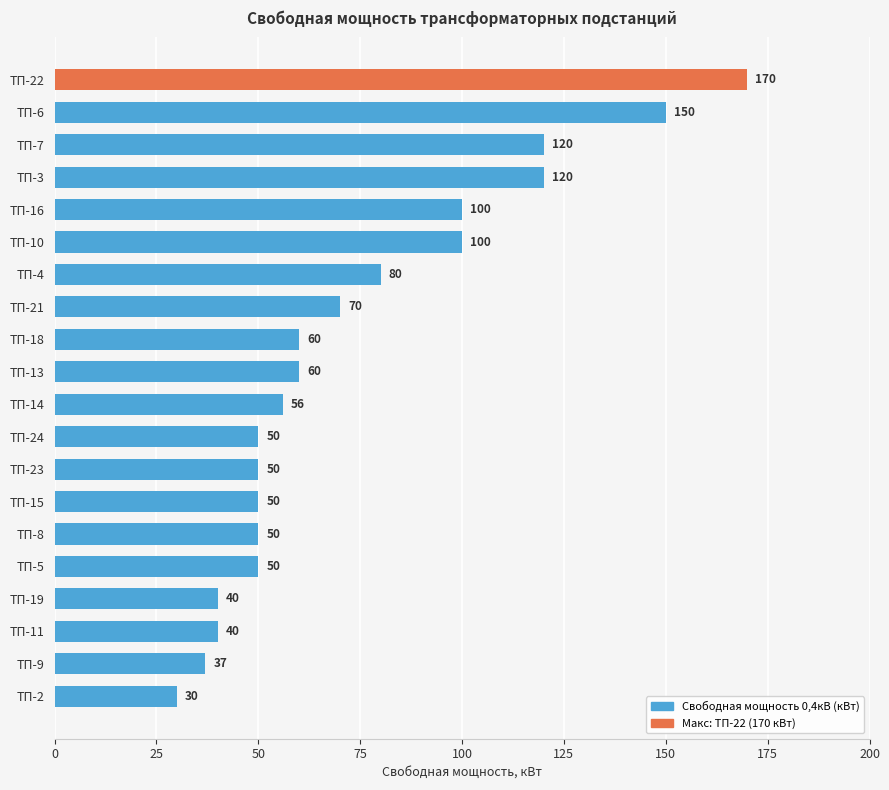

Which has a higher value, ТП-23 or ТП-21?

ТП-21